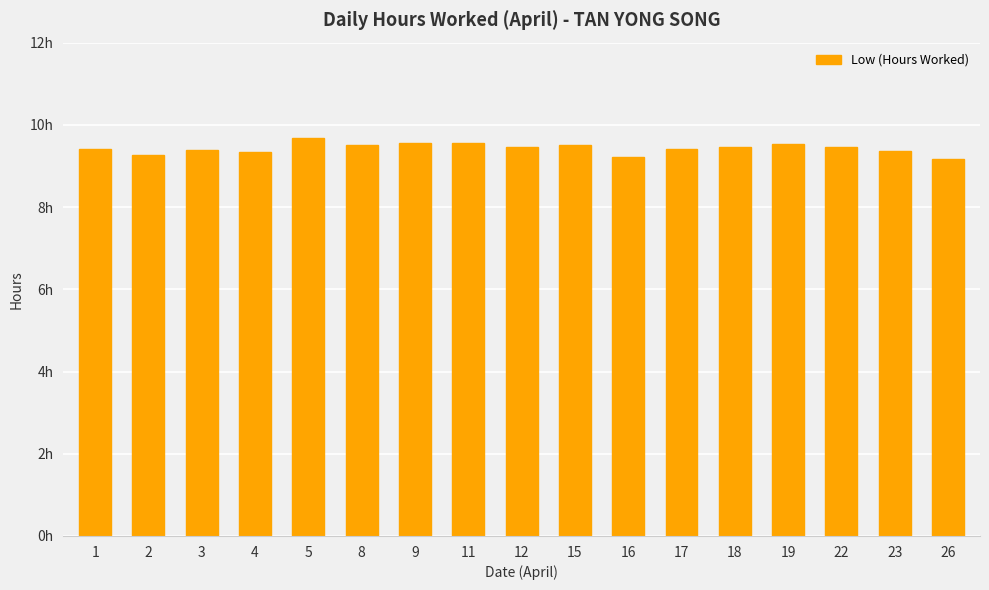

Are the bars horizontal?

No